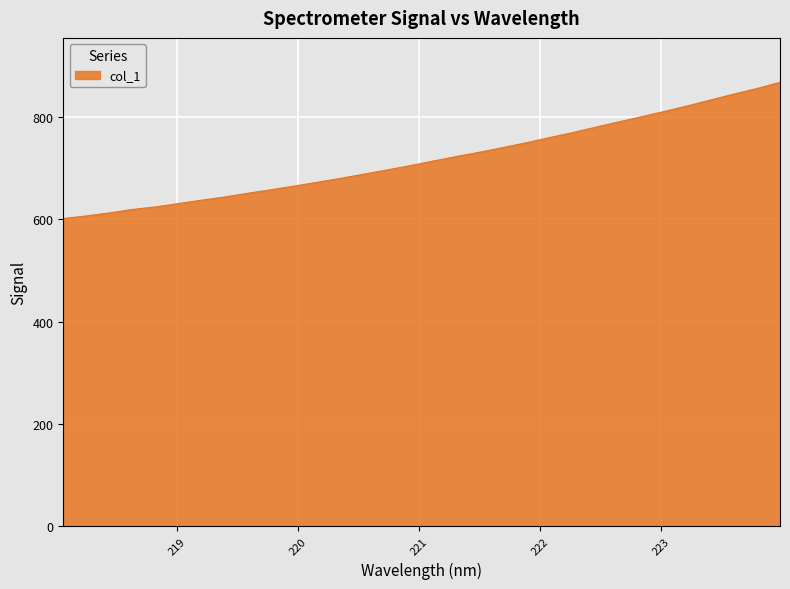

What is the smallest value displayed?

601.7